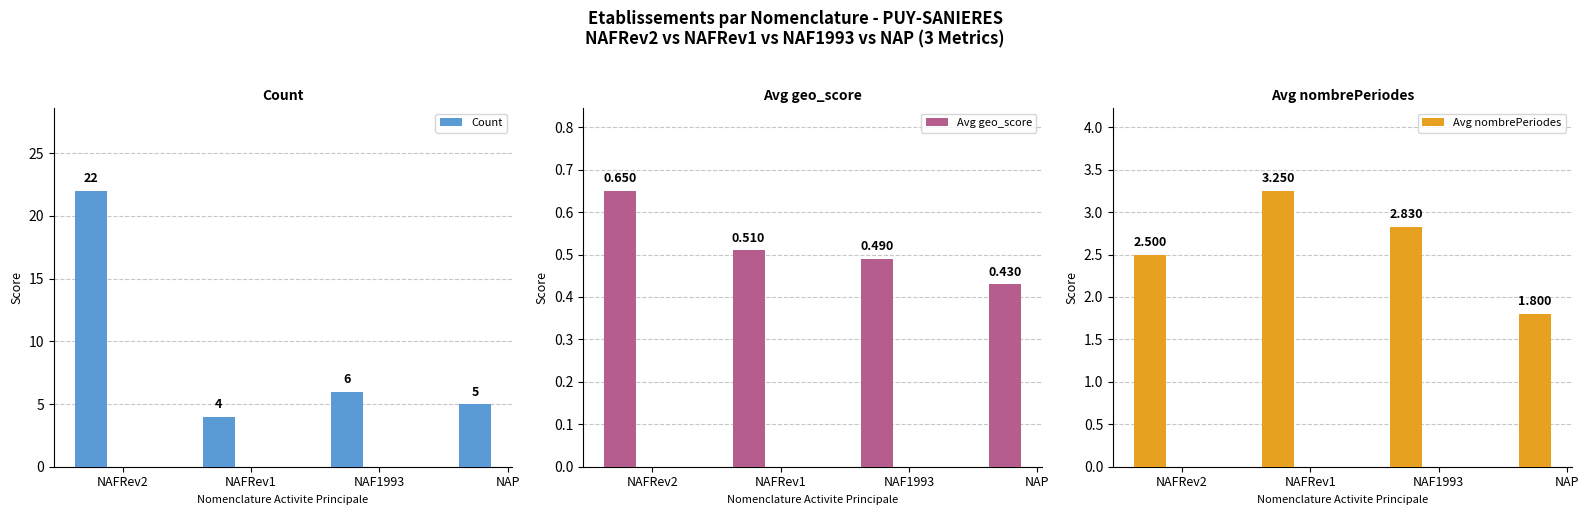

Reading right to left, extract all data points from this chart.

Count: NAP=5.0	NAF1993=6.0	NAFRev1=4.0	NAFRev2=22.0
Avg geo_score: NAP=0.4	NAF1993=0.5	NAFRev1=0.5	NAFRev2=0.7
Avg nombrePeriodes: NAP=1.8	NAF1993=2.8	NAFRev1=3.2	NAFRev2=2.5